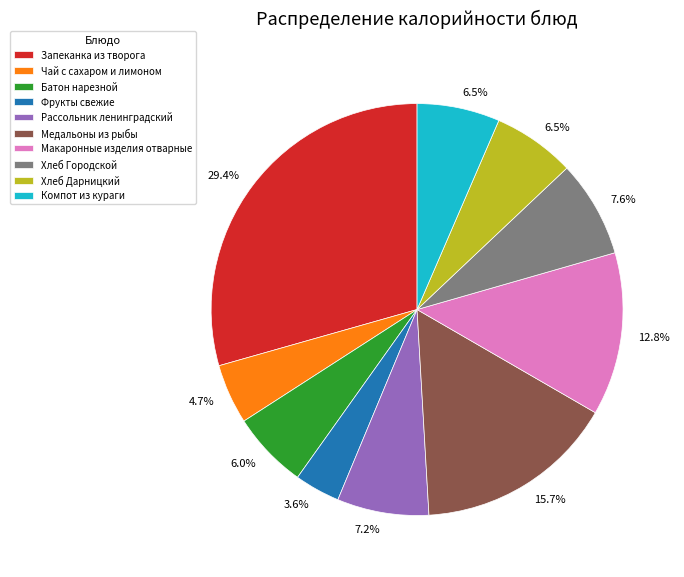

To the nearest percent, what is the combined percentage of Чай с сахаром и лимоном and Макаронные изделия отварные?

18%